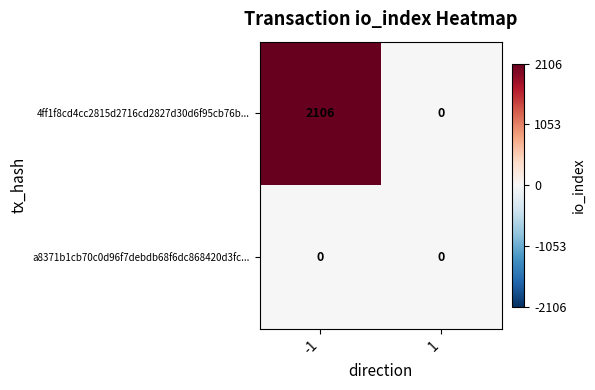

Is it true that a8371b1cb70c0d96f7debdb68f6dc868420d3fc... equals 0 at 1?

True